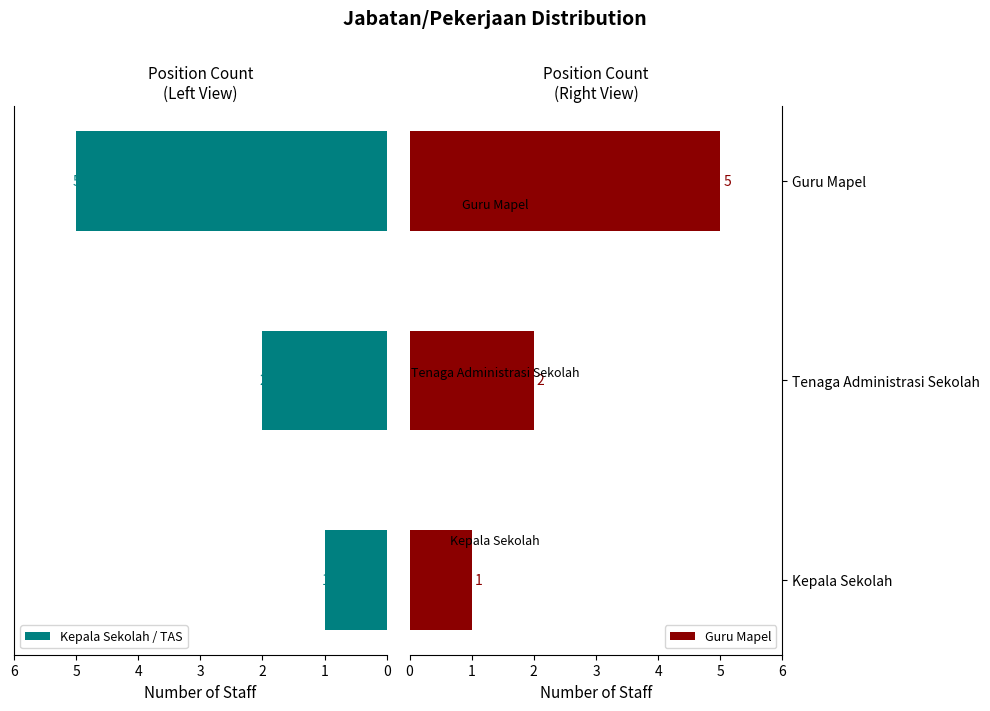

Is it true that Guru Mapel equals 2 at Tenaga Administrasi Sekolah?

True